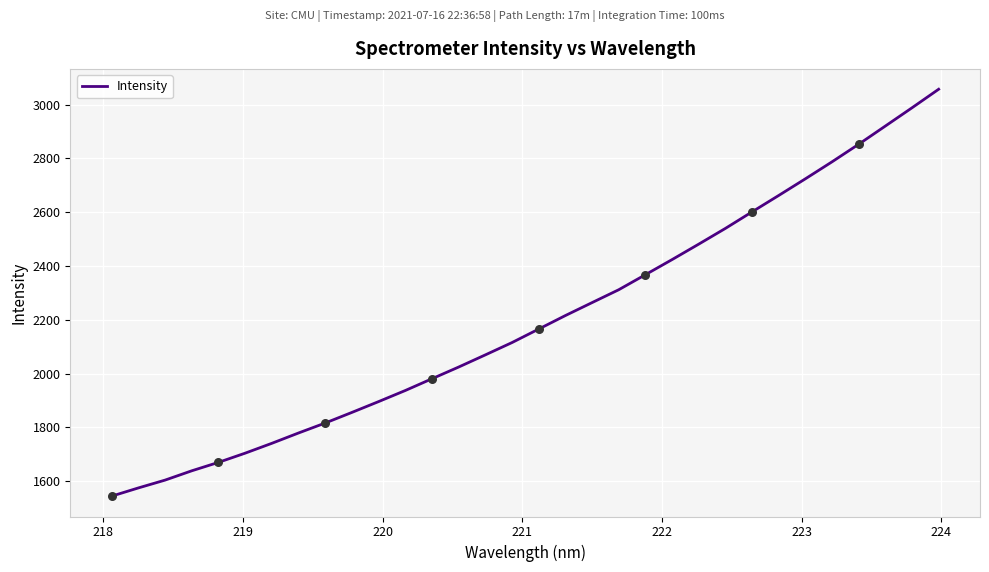

What is the minimum value shown in the chart?

1544.6